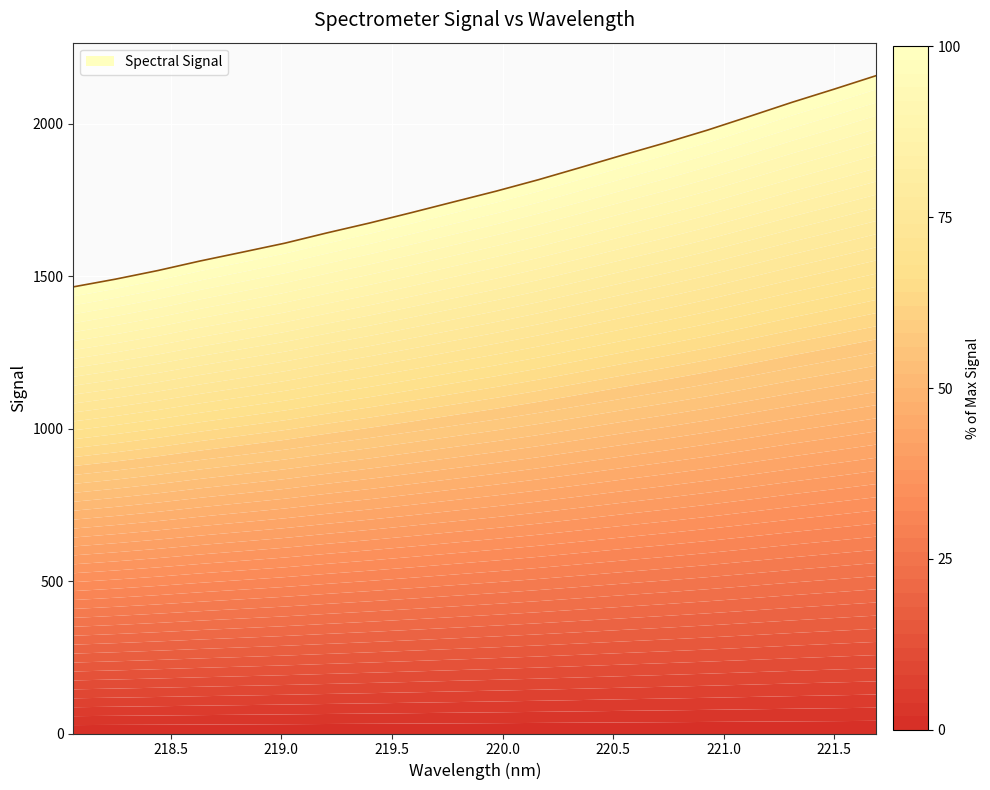

Which has a higher value, 219.7801 or 219.9712?

219.9712